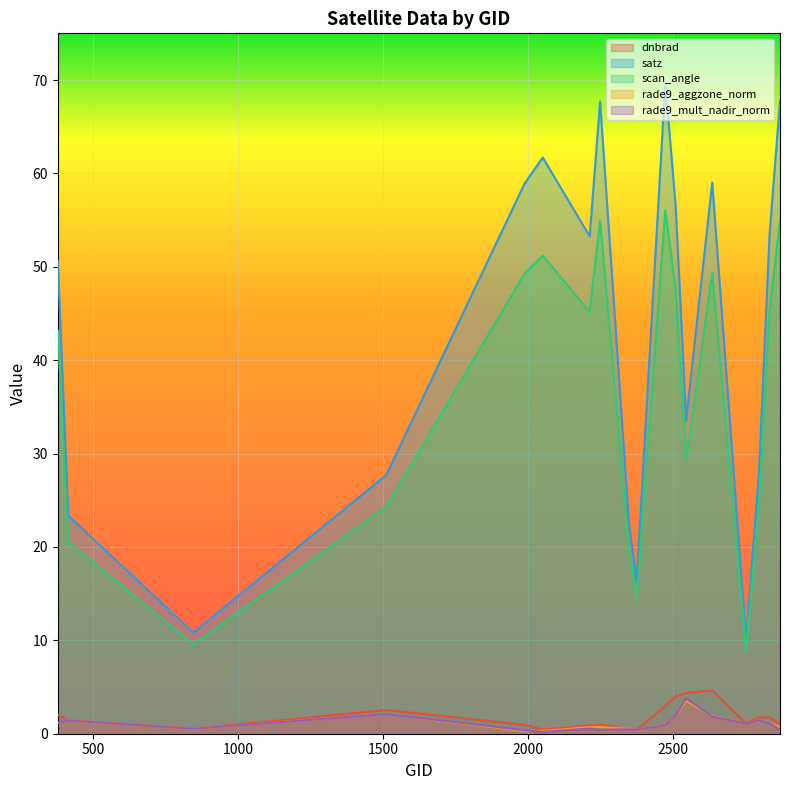

What is the difference between the satz values at 2753 and 2348?

12.8